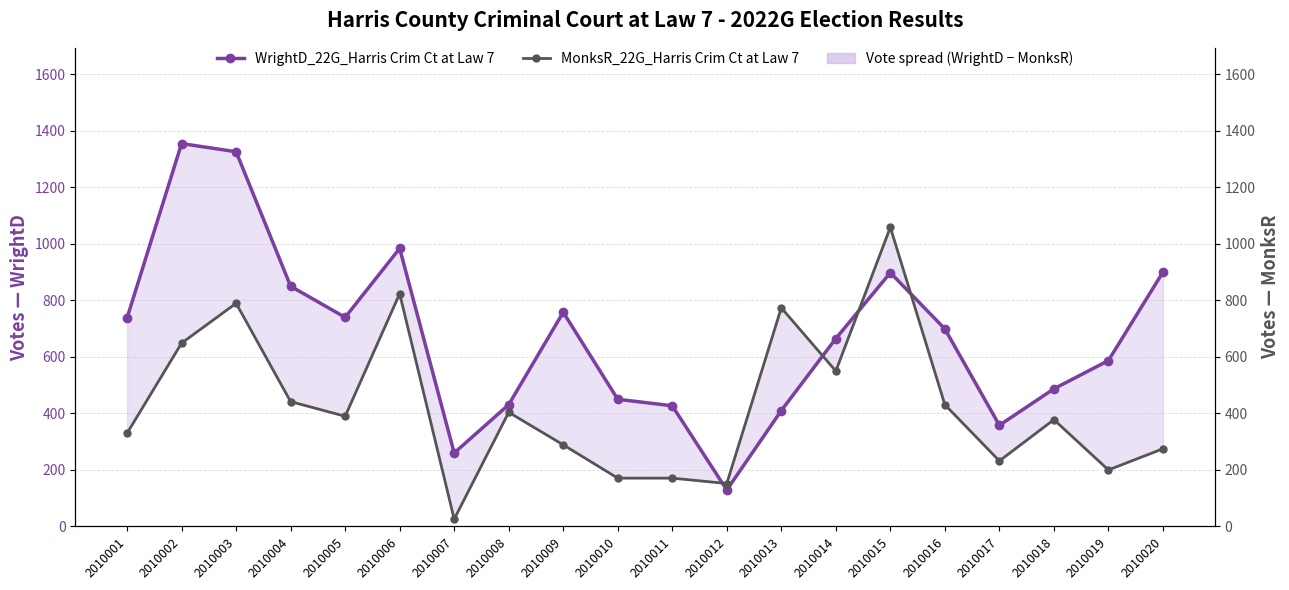

What are all the series names shown in the legend?

WrightD_22G_Harris Crim Ct at Law 7, MonksR_22G_Harris Crim Ct at Law 7